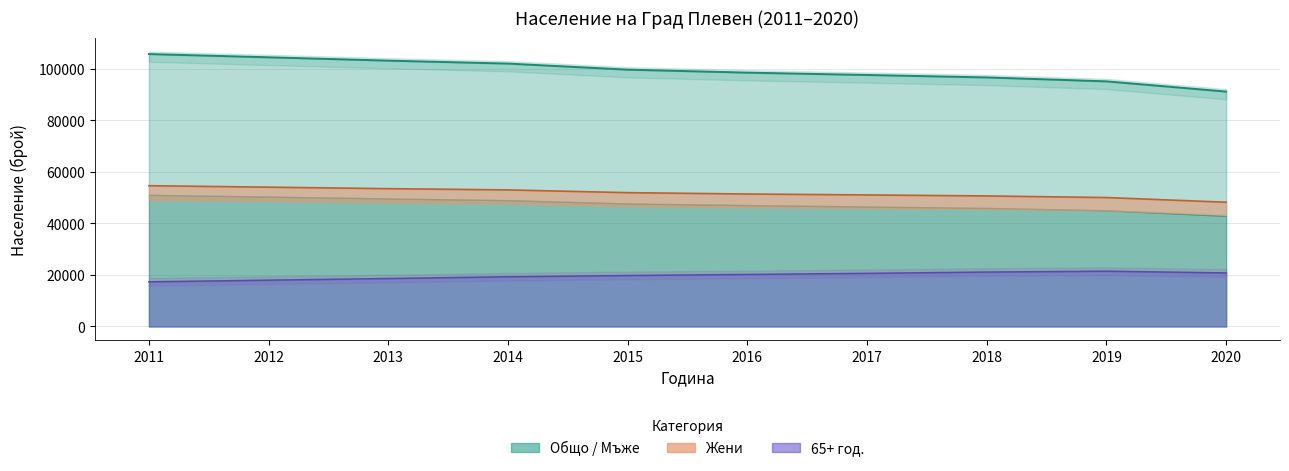

Which label corresponds to the largest value in the chart?

2011